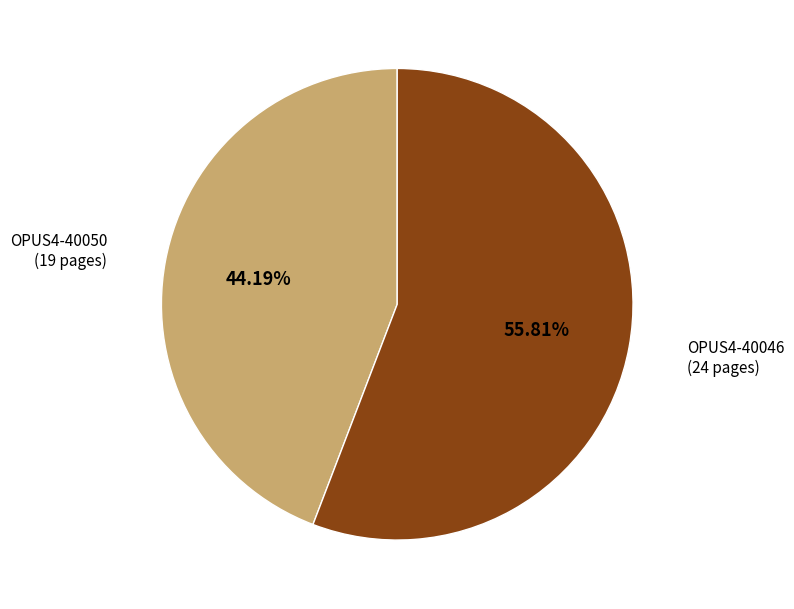

Does any single category account for the majority?

Yes